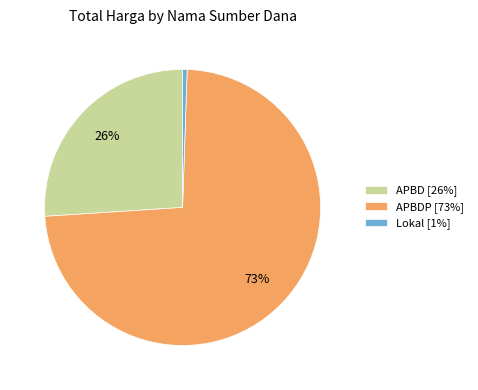

The APBDP [73%] slice represents 73% of the pie. True or false?

True